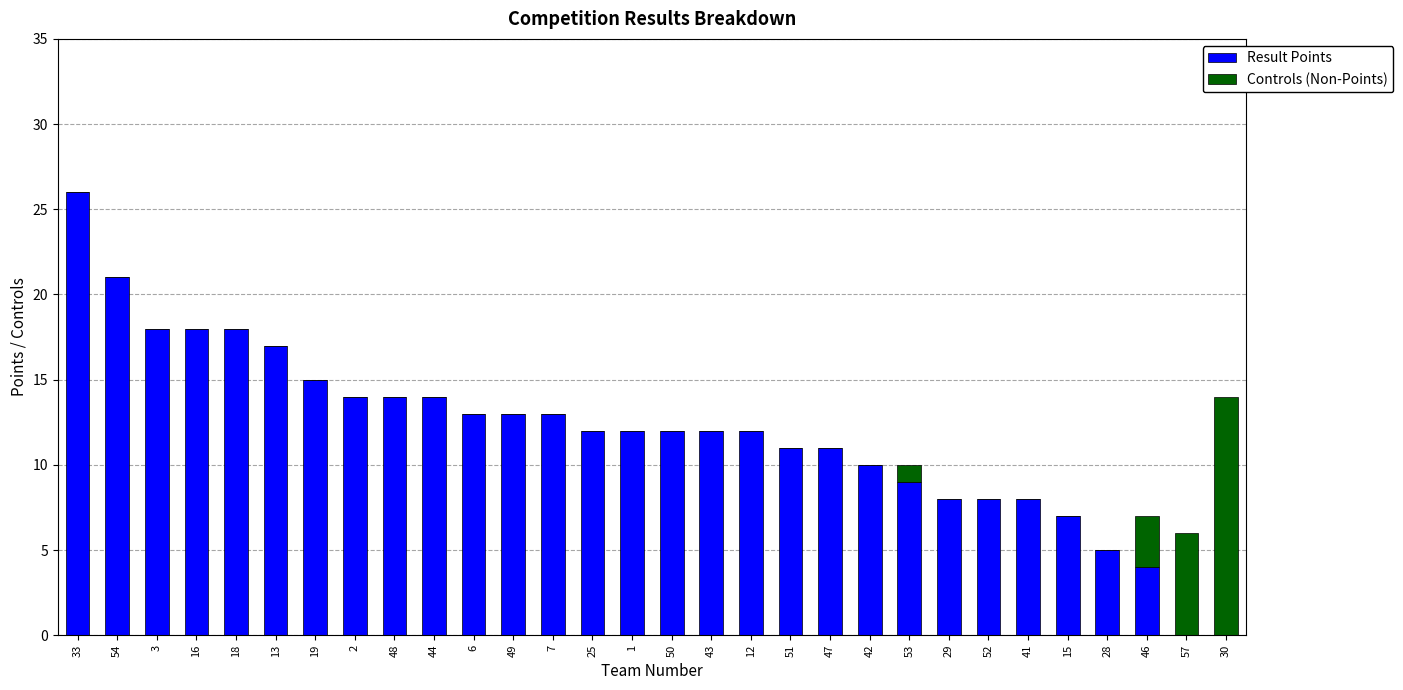

What is the sum of all Result Points values?

355